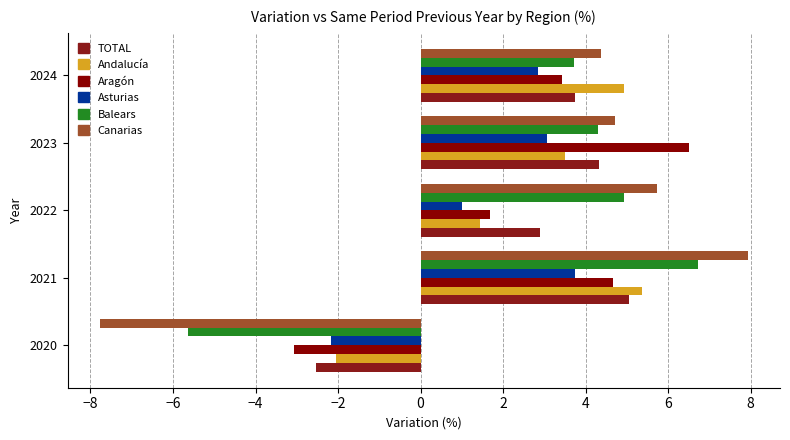

At which category does the chart reach its minimum across all series?

2020